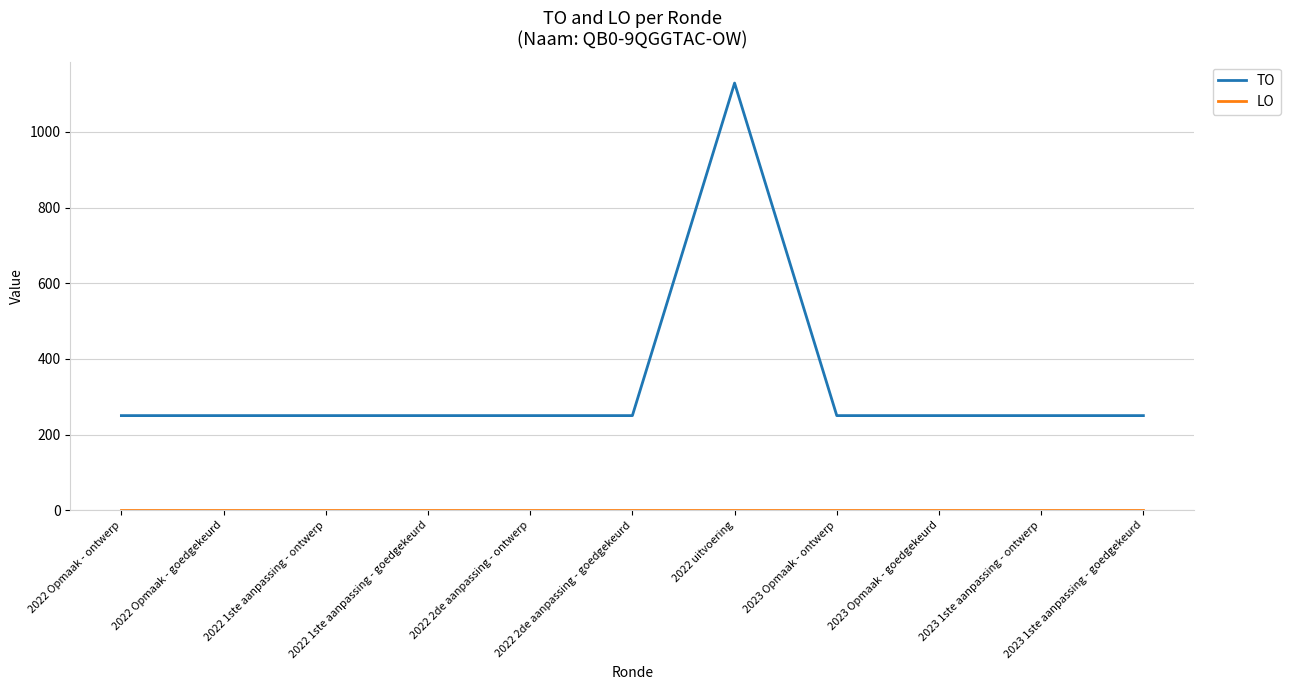

What position from the left is 2022 Opmaak - goedgekeurd?

2